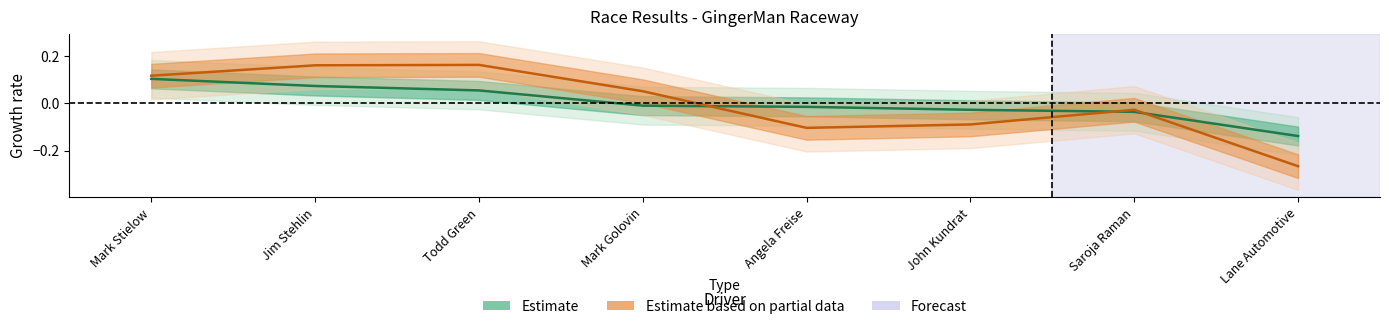

Which category has the lowest value across all series?

Lane Automotive